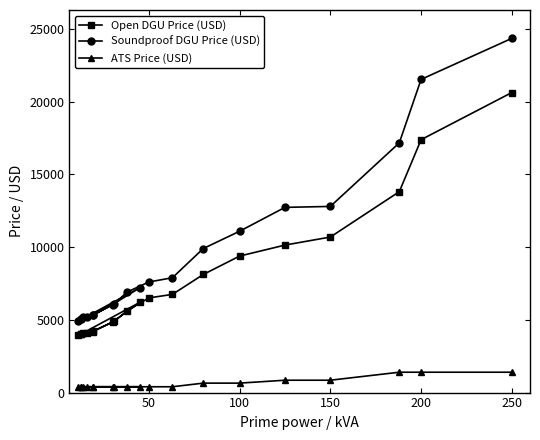

What is the lowest value of the Soundproof DGU Price (USD) series?

4915.0